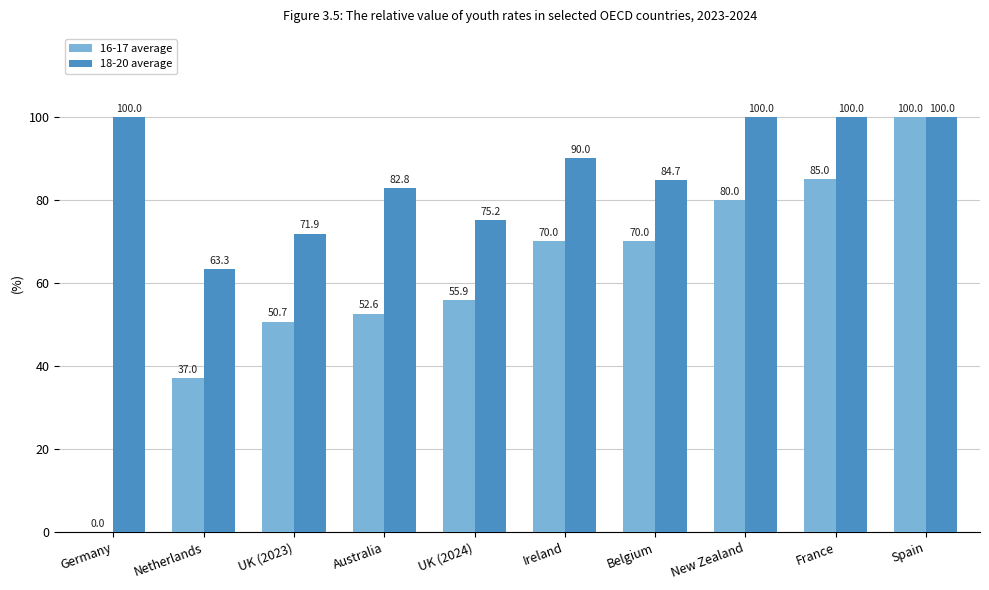

Between Ireland and France, which series saw the biggest shift?

16-17 average